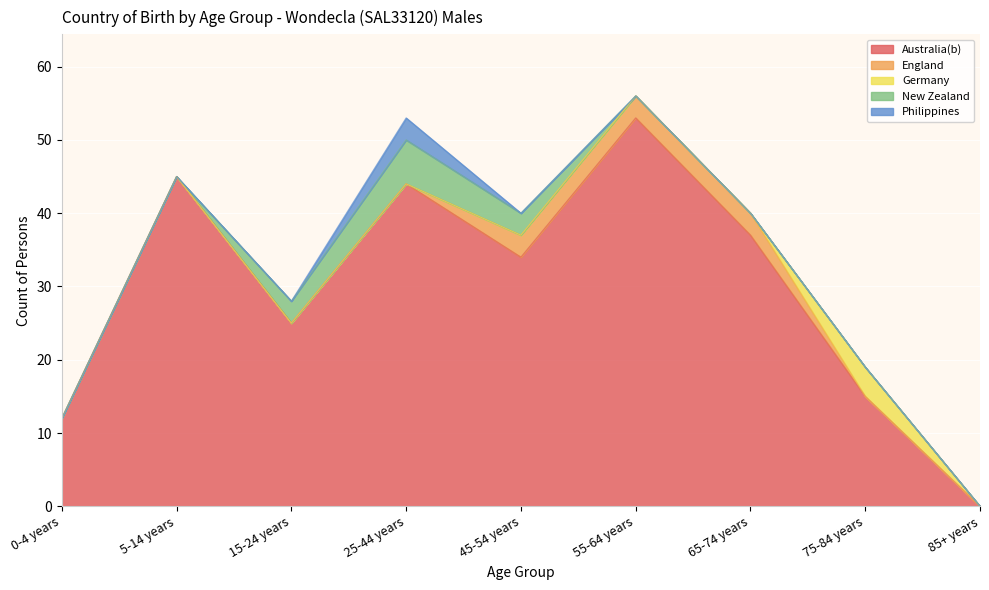

Which series changed the most between 65-74 years and 85+ years?

Australia(b)